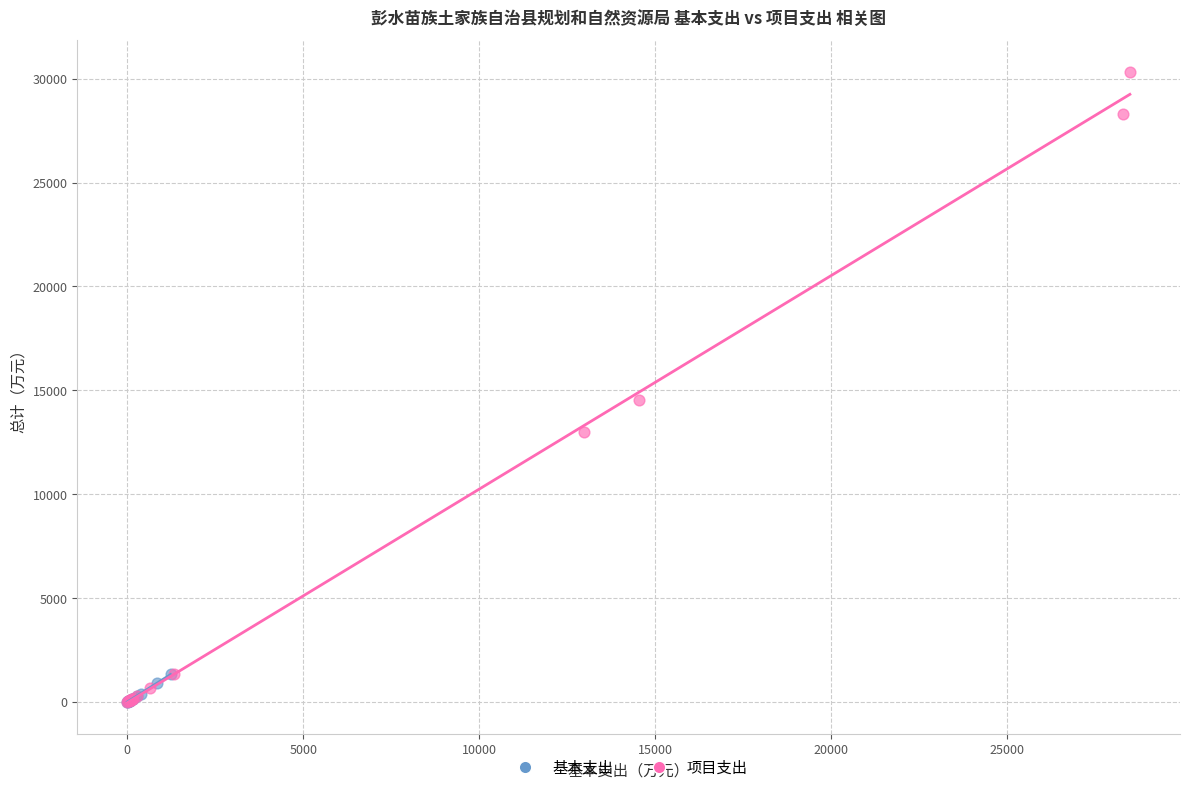

Which series reaches the maximum Y coordinate?

项目支出